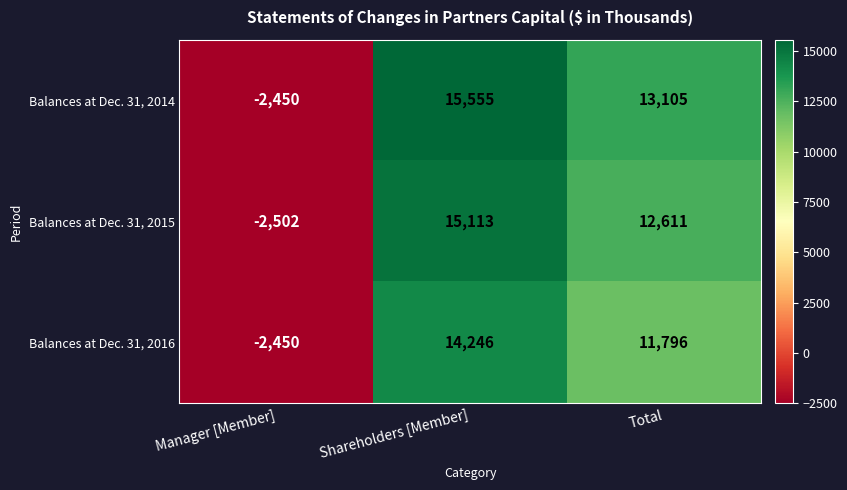

List the series in order of their peak value, highest first.

Balances at Dec. 31, 2014, Balances at Dec. 31, 2015, Balances at Dec. 31, 2016